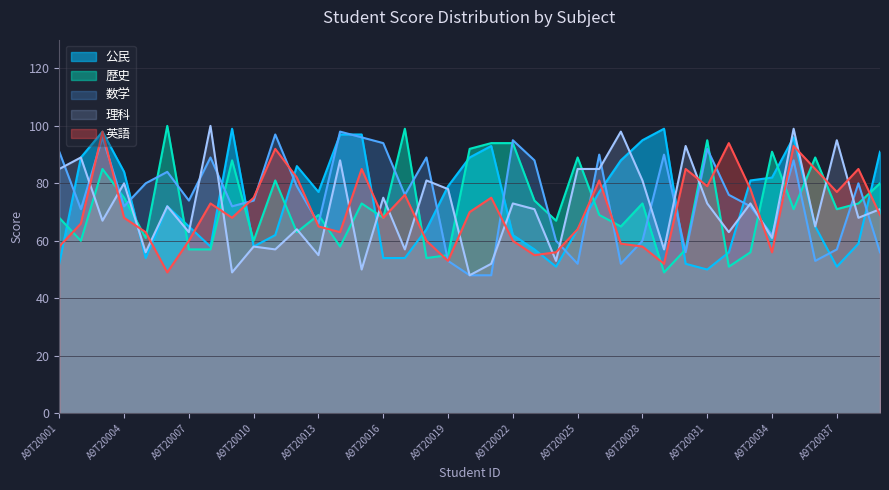

Is it true that 理科 equals 71 at A9T20039?

True